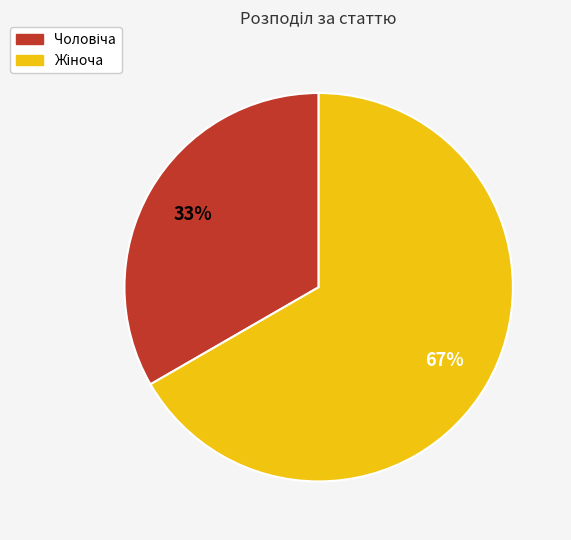

Is there a majority slice in this chart?

Yes